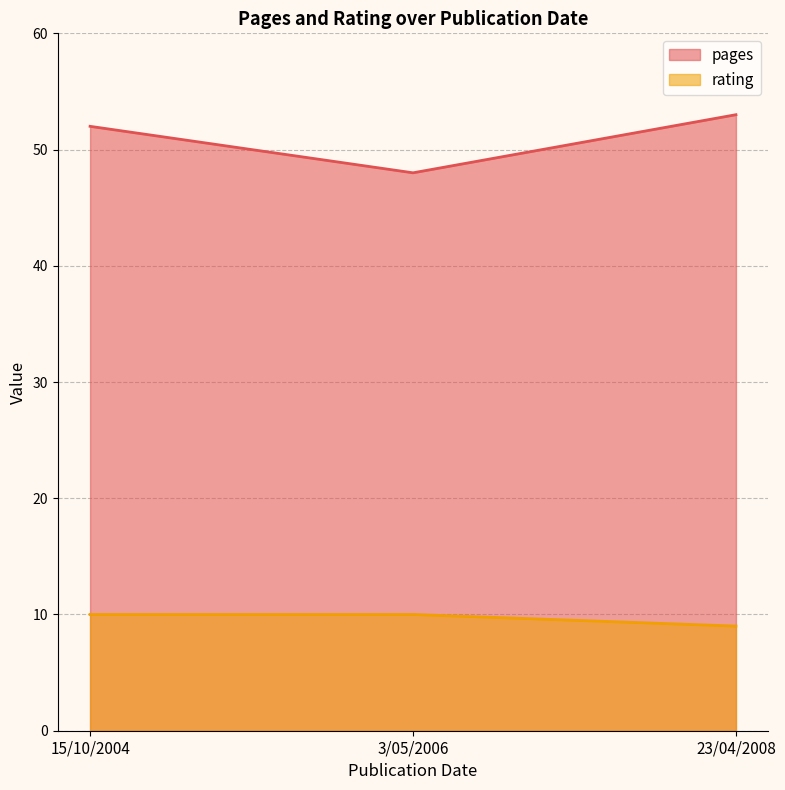

What is the maximum value shown in the chart?

53